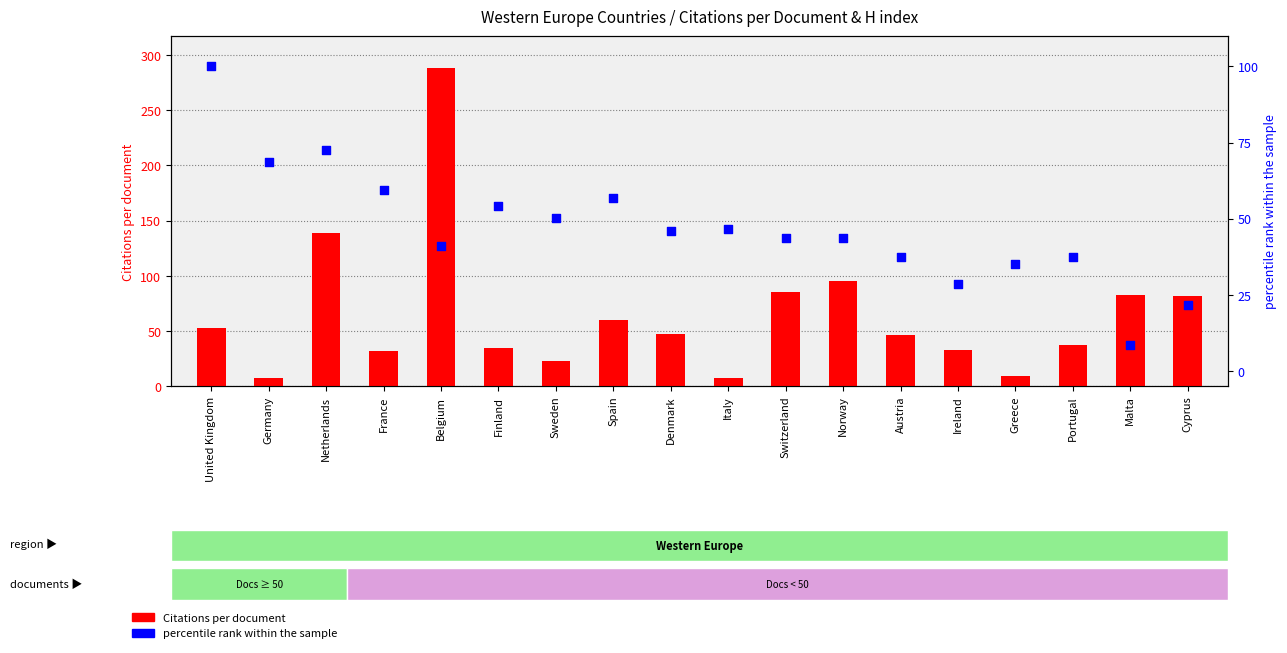

What is the total value across all series at Malta?

91.5